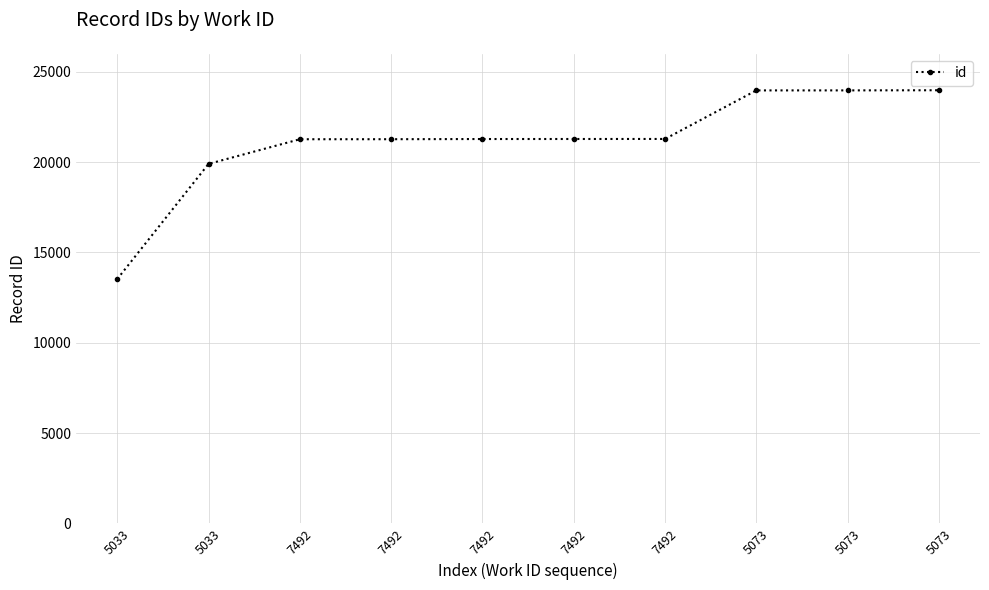

What is the sum of the values at 7492 and 7492?

42562